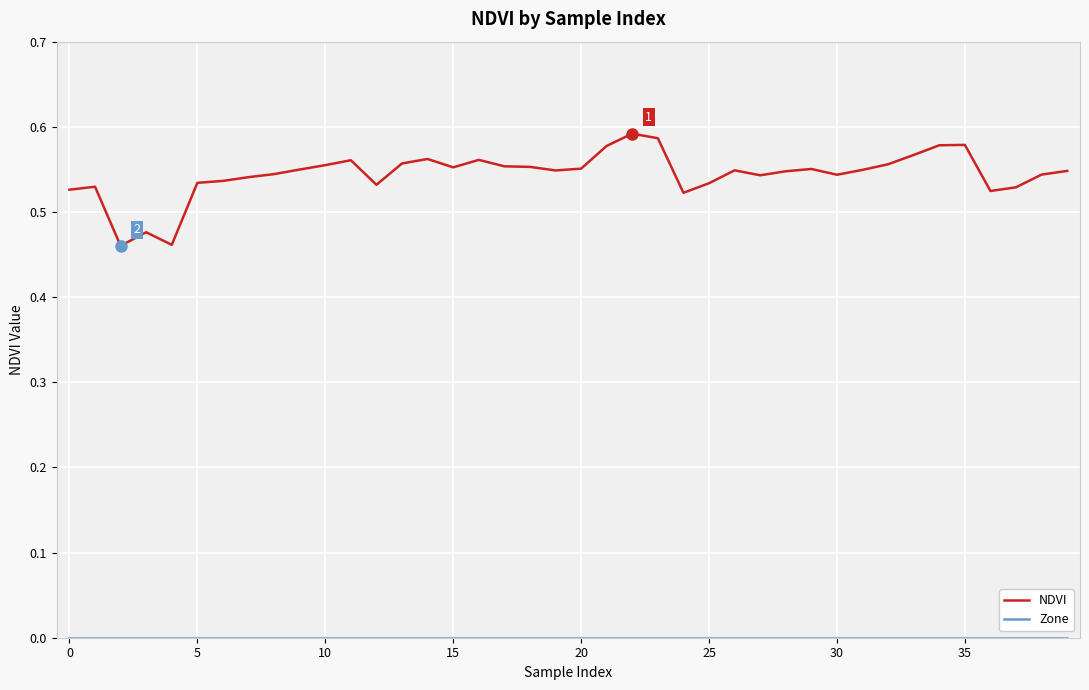

Which series has the largest total across all categories?

NDVI